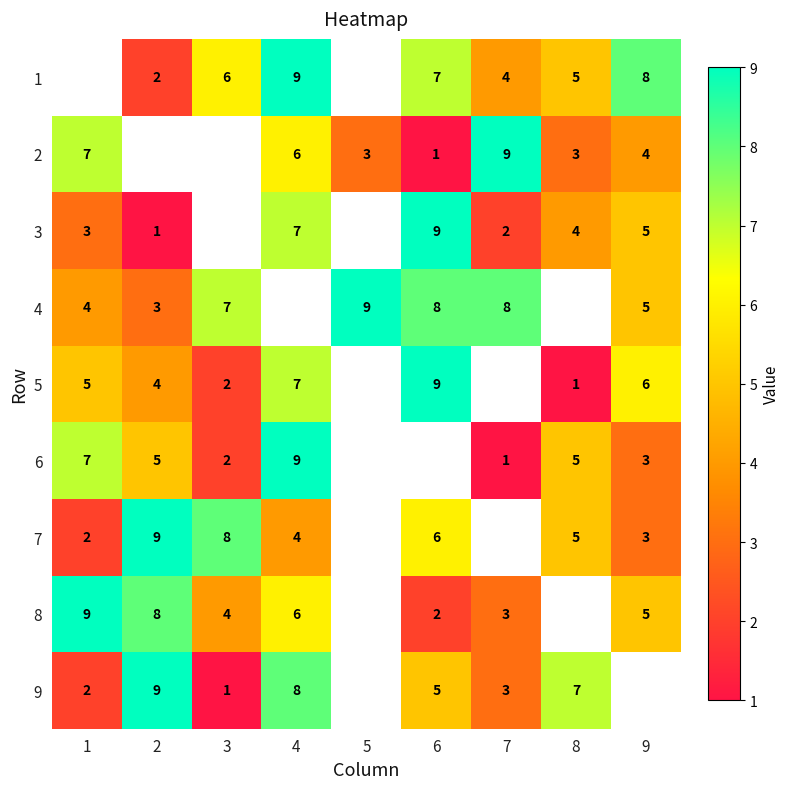

True or false: 8 has a value of 4.2 at 2.

False